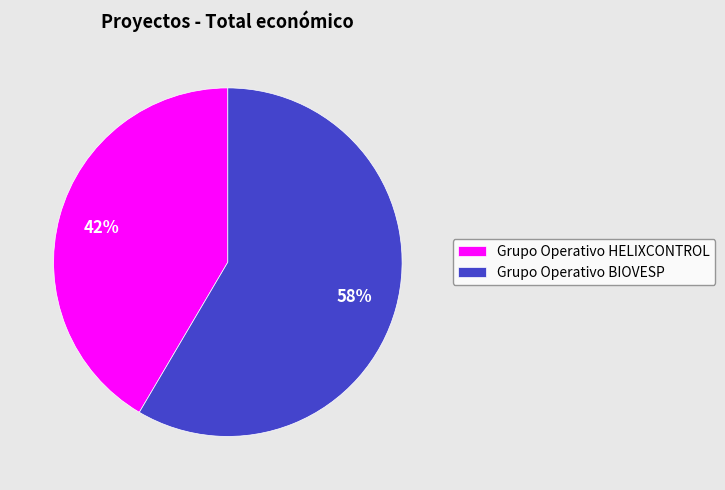

How many segments does this pie chart have?

2